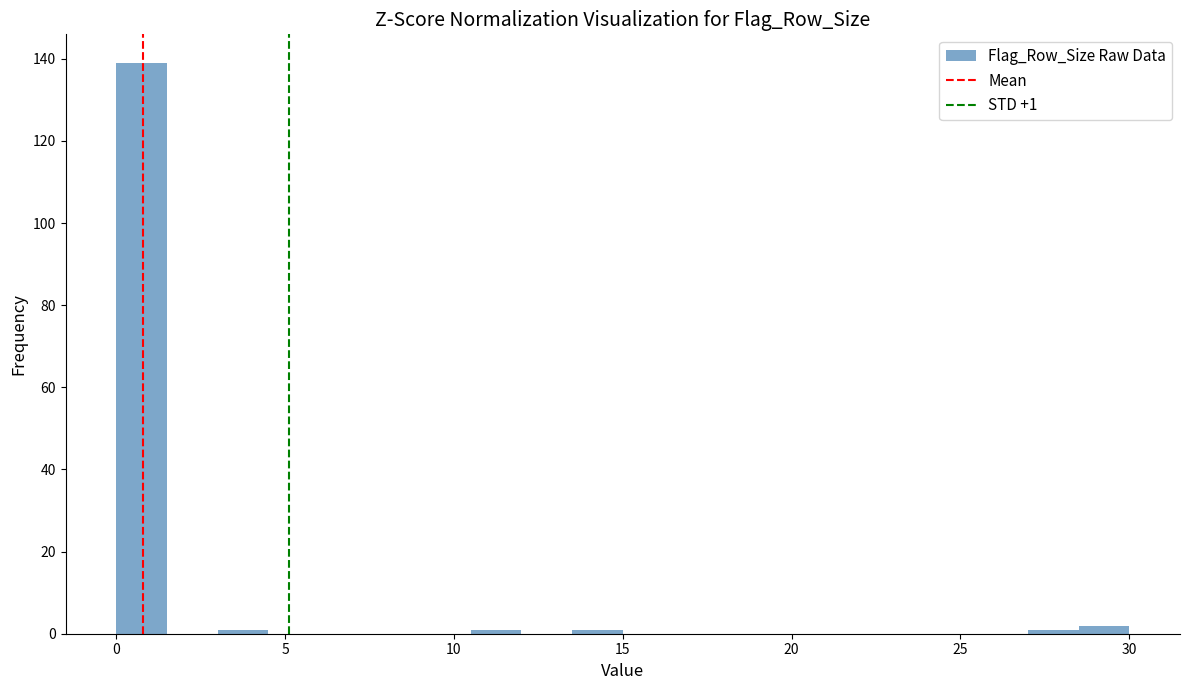

Around what value on the x-axis is the tallest bar? Give the approximate position of its centre, as read against the axis.

1.0